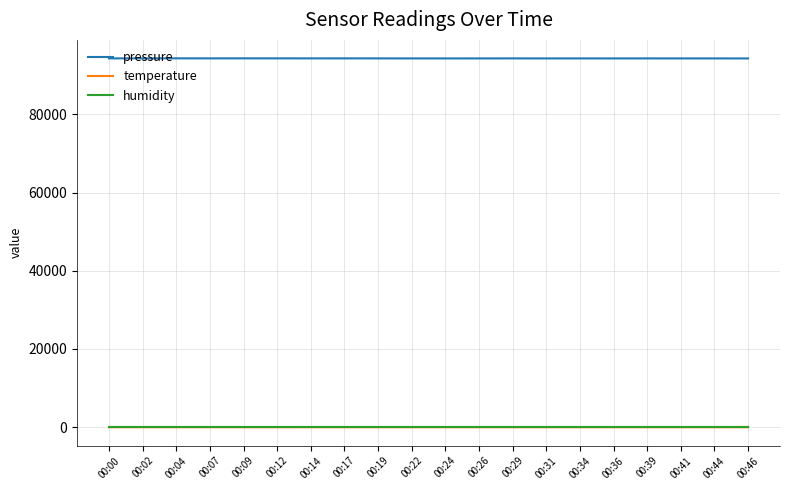

How many lines are shown in the chart?

3